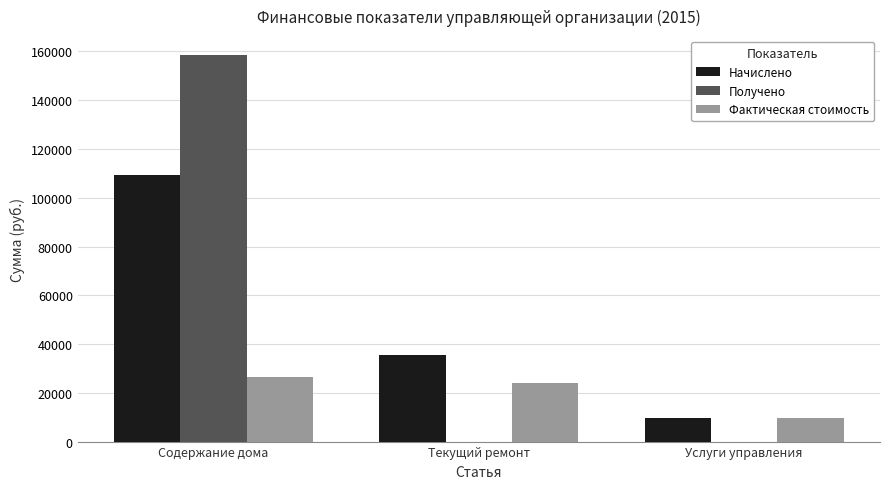

What is the maximum value shown in the chart?

158363.1